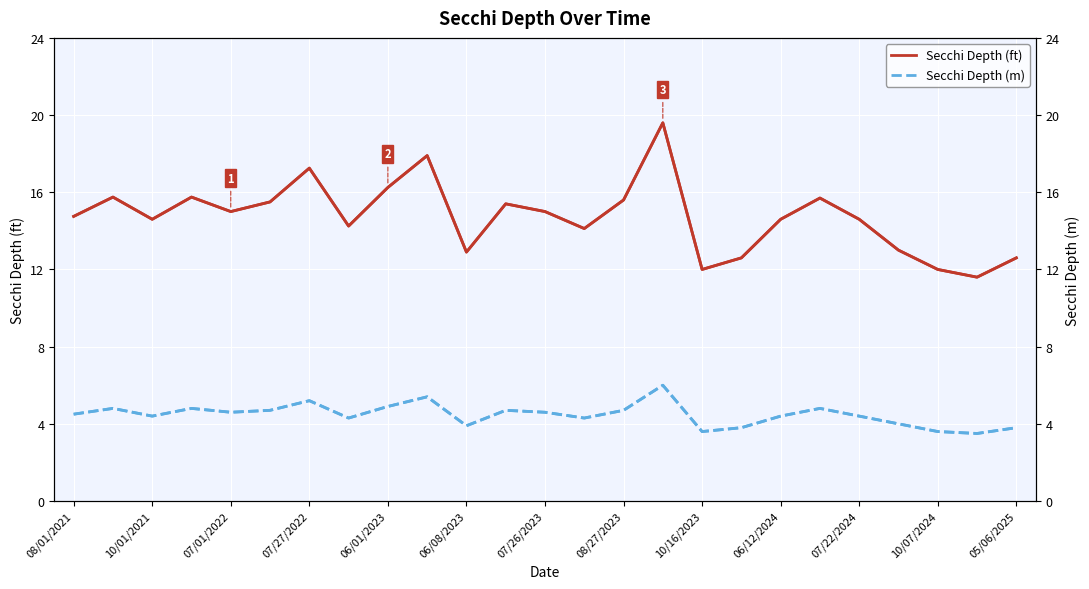

At which category is the sum across all series the highest?

15